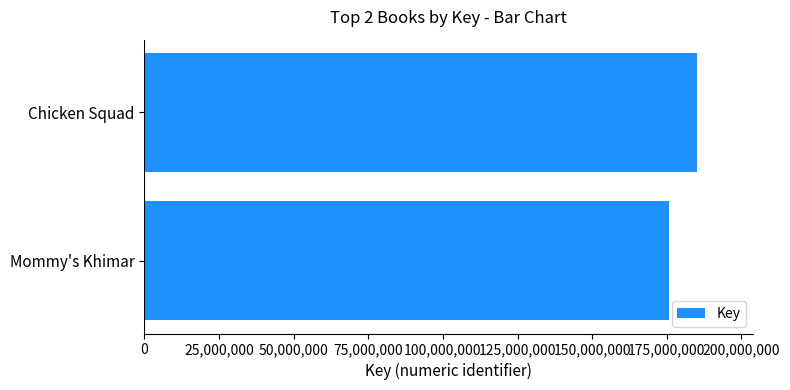

What is the difference between the maximum and minimum values?

9670037